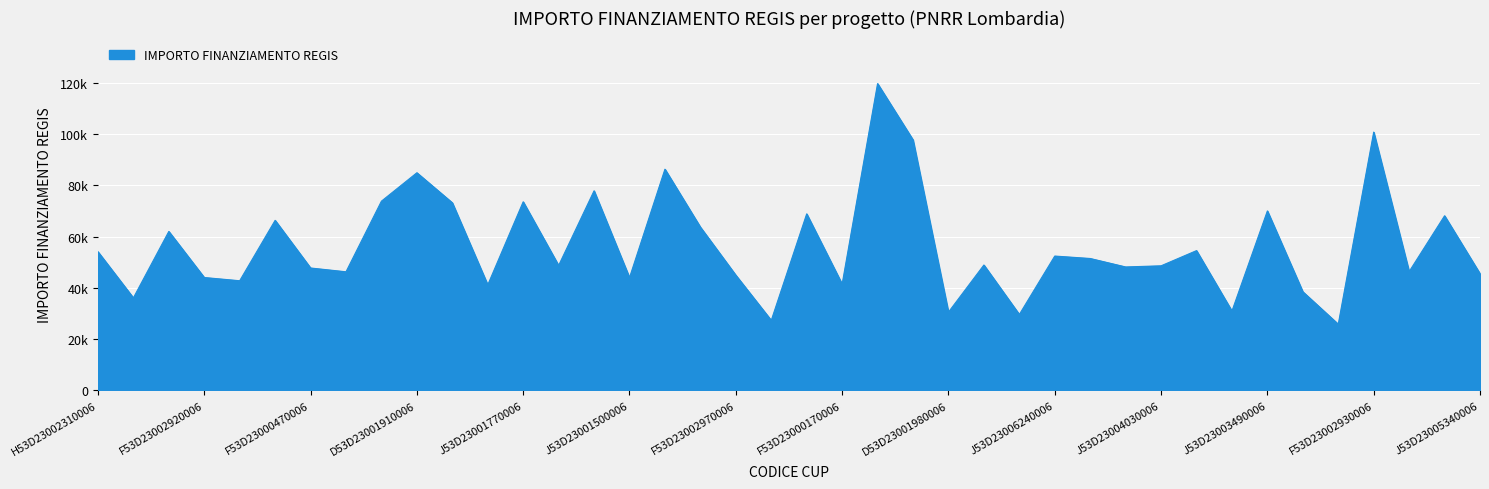

Reading left to right, extract all data points from this chart.

H53D23002310006=54144.9	D53D23000790006=36123.8	H53D23006250006=62062.4	F53D23002920006=44080.6	F53D23003060006=42816.5	F53D23002570006=66393.6	F53D23000470006=47794.5	F53D23002630001=46312.5	F53D23003100006=73886.6	D53D23001910006=84977.9	D53D23002940001=73250.1	J53D23005330006=41196.6	J53D23001770006=73636.1	D53D23001300006=48776.3	D53D23001180006=77926.5	J53D23001500006=44036.1	F53D23003310006=86371.0	J53D23001310006=63747.5	F53D23002970006=44978.7	J53D23003680006=27342.9	D53D23003590006=68925.6	F53D23000170006=41496.0	D53D23004110006=119783.4	F53D23001490006=97812.0	D53D23001980006=30558.8	D53D23003670006=48957.9	D53D23001350006=29640.7	J53D23006240006=52455.4	D53D23002300006=51504.7	D53D23001580006=48200.6	J53D23004030006=48646.7	I53D23001780006=54577.6	J53D23007430006=30978.2	J53D23003490006=70077.9	J53D23002980006=38513.5	J53D23003810006=25842.4	F53D23002930006=100847.1	F53D23002550006=46386.6	J53D23007090006=68180.1	J53D23005340006=45553.7